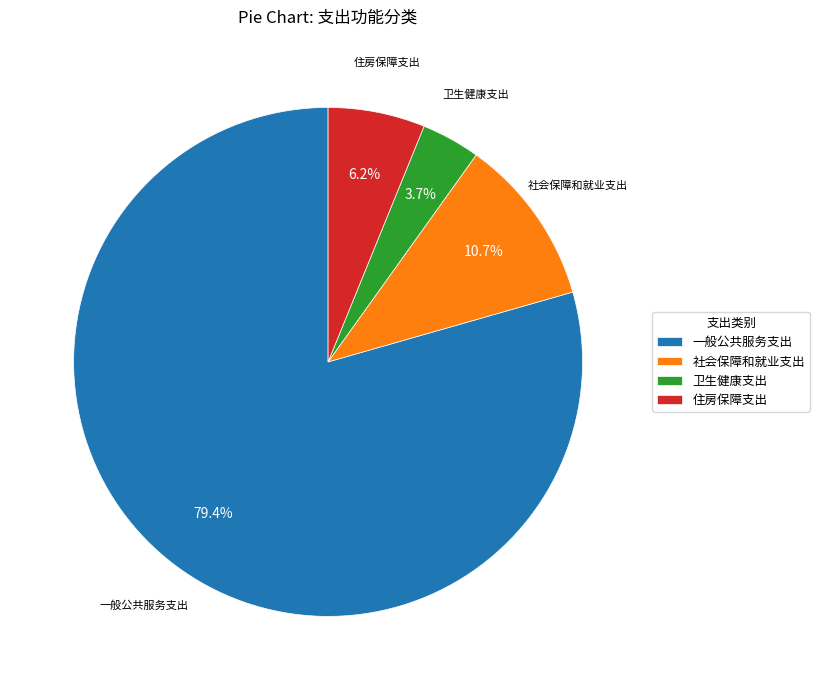

Approximately how many times larger is the value at 住房保障支出 compared to 社会保障和就业支出?

0.6